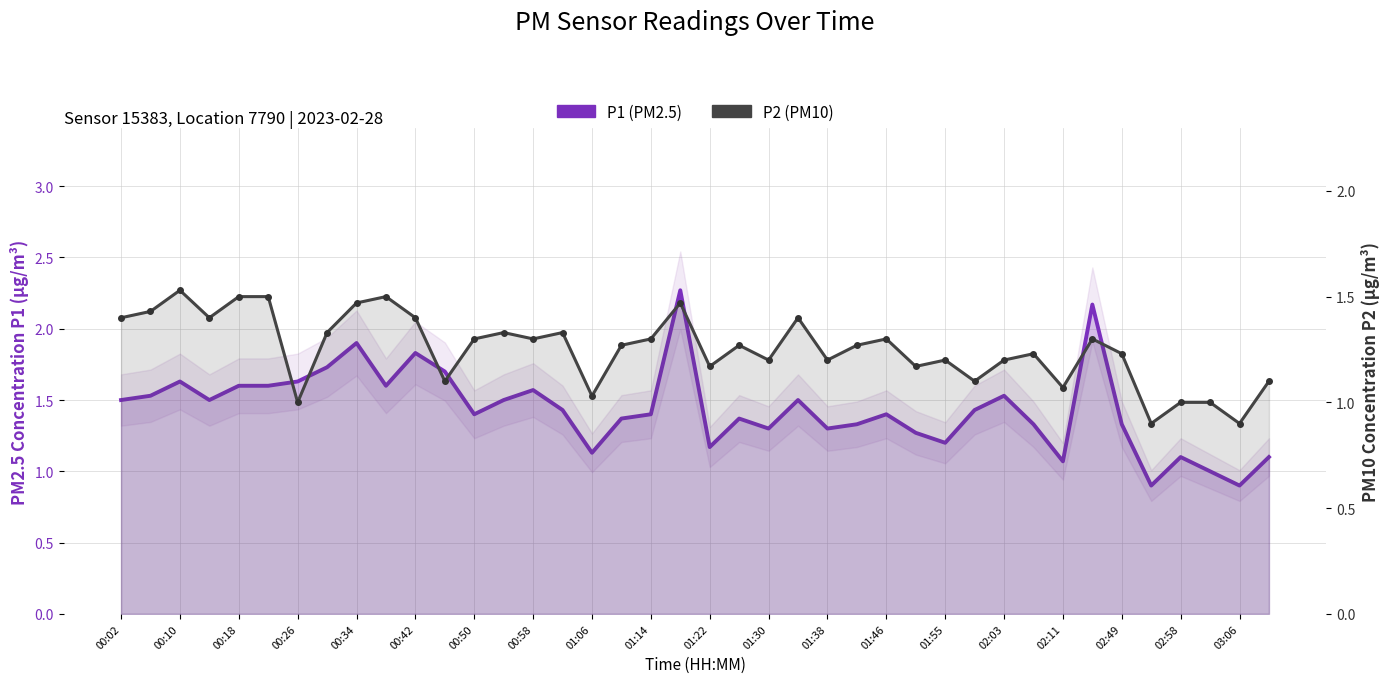

True or false: P1 (PM2.5) and P2 (PM10) cross at least once.

False